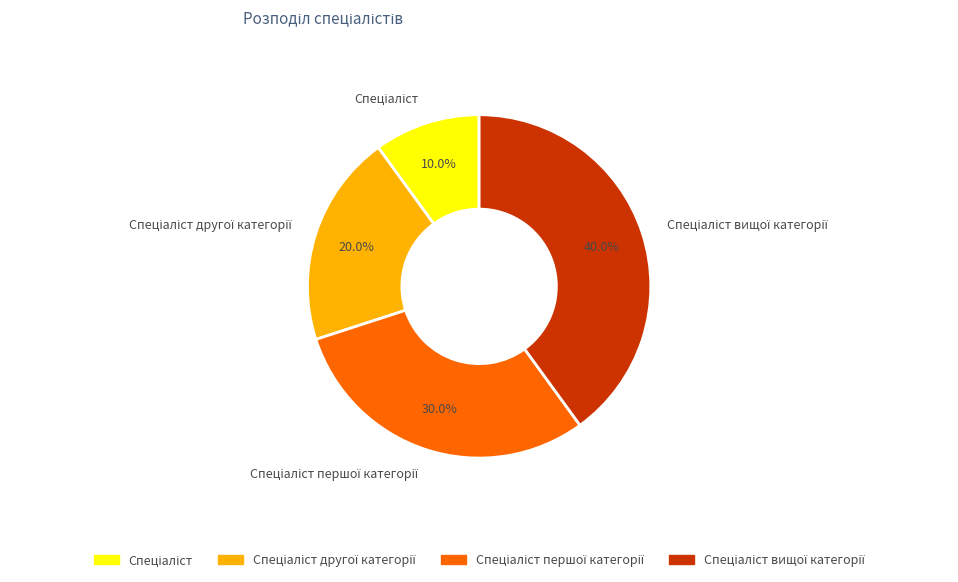

Is there any slice that represents more than half of the pie?

No